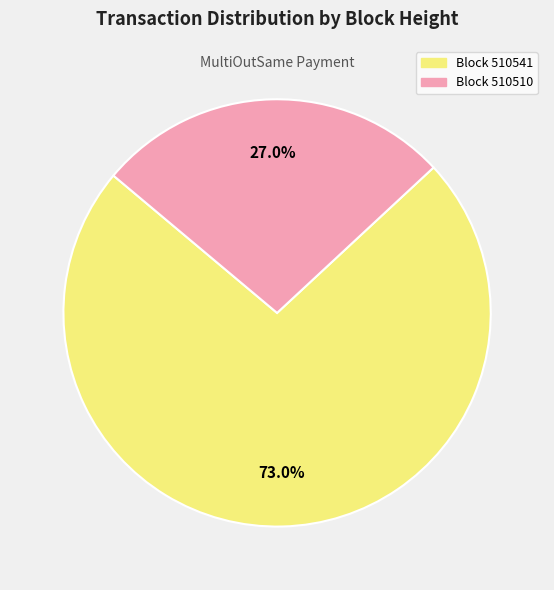

Rank the categories by value from lowest to highest.

Block 510510, Block 510541